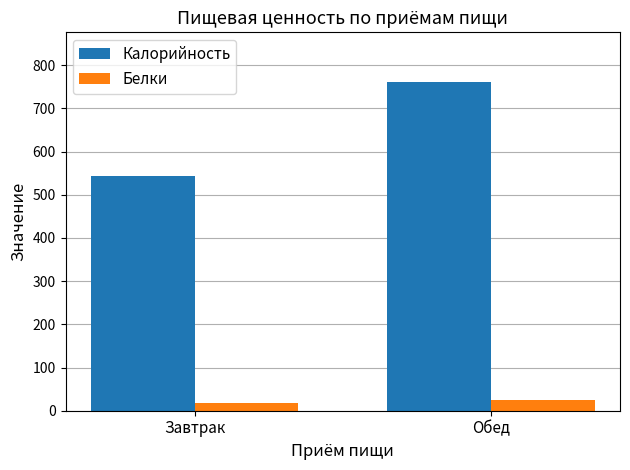

What is the value of the Белки bar at the 1st from the left?

18.1